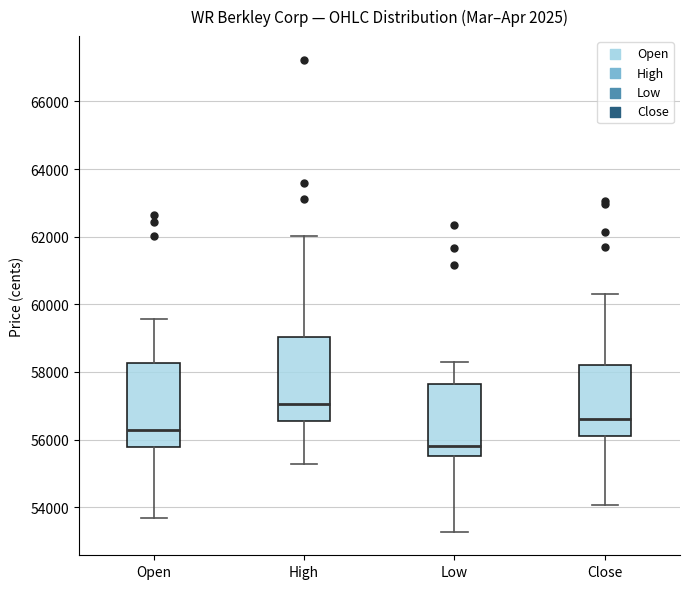

Reading left to right, read every box against the y-axis: the position of its median line, the range the box covers, and the ends of its whiskers. The values are not printed on the chart, so give them approximately, as read against the axis.

Open: median 56200, box 55800 to 58200, whiskers 53600 to 59600
High: median 57000, box 56600 to 59000, whiskers 55200 to 62000
Low: median 55800, box 55600 to 57600, whiskers 53200 to 58200
Close: median 56600, box 56000 to 58200, whiskers 54000 to 60200